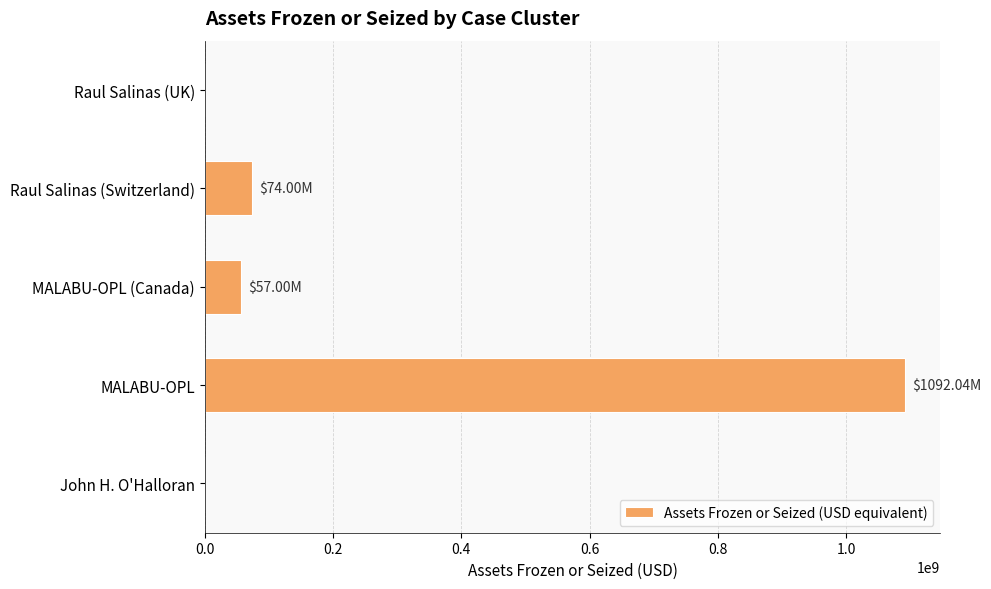

What is the change in value from MALABU-OPL (Canada) to Raul Salinas (UK)?

-57000000